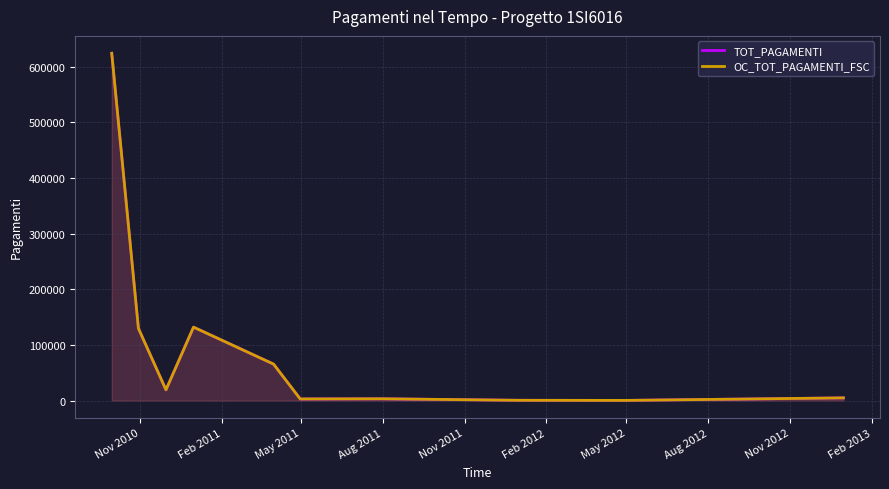

What is the label of the 3rd point from the left?

May 2011